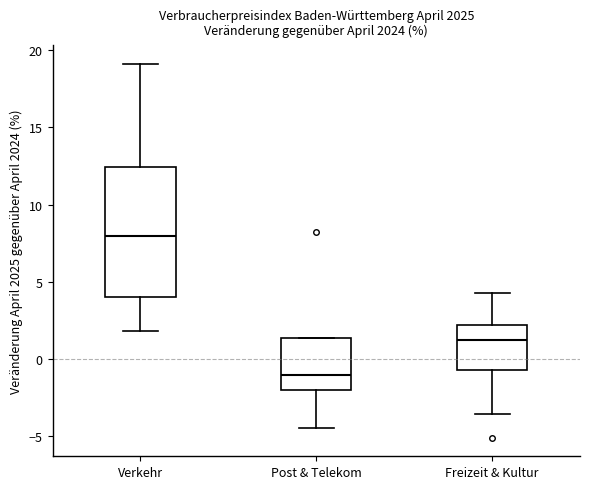

Which box is the tallest, from its lower edge to its upper edge?

Verkehr